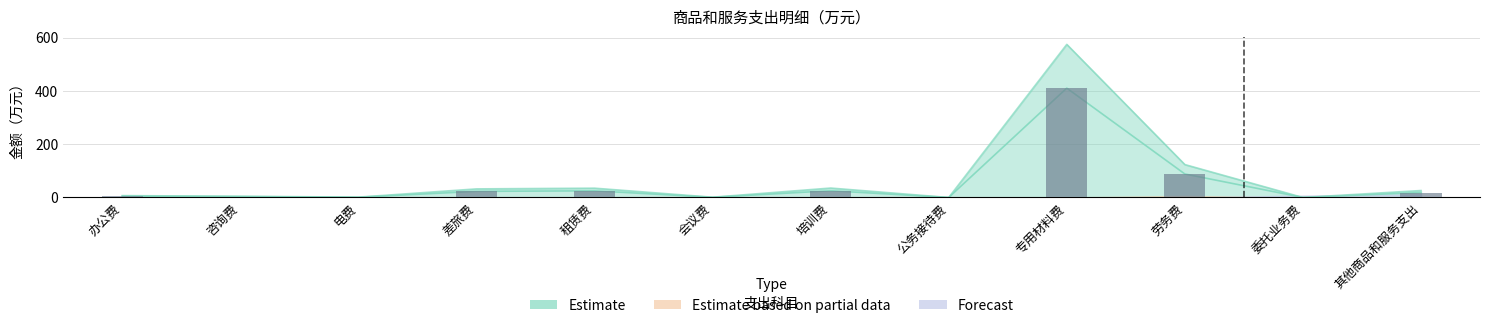

Reading left to right, extract all data points from this chart.

Estimate: 办公费=5.0	咨询费=3.3	电费=0.9	差旅费=23.1	租赁费=25.0	会议费=0.7	培训费=25.3	公务接待费=0.0	专用材料费=410.9	劳务费=88.3	委托业务费=0.0	其他商品和服务支出=18.7
Estimate based on partial data: 办公费=0.0	咨询费=0.0	电费=0.0	差旅费=0.0	租赁费=0.0	会议费=0.0	培训费=0.0	公务接待费=0.0	专用材料费=0.0	劳务费=0.0	委托业务费=0.0	其他商品和服务支出=0.0
Forecast: 办公费=0.0	咨询费=0.0	电费=0.0	差旅费=0.0	租赁费=0.0	会议费=0.0	培训费=0.0	公务接待费=0.0	专用材料费=0.0	劳务费=0.0	委托业务费=0.0	其他商品和服务支出=0.0